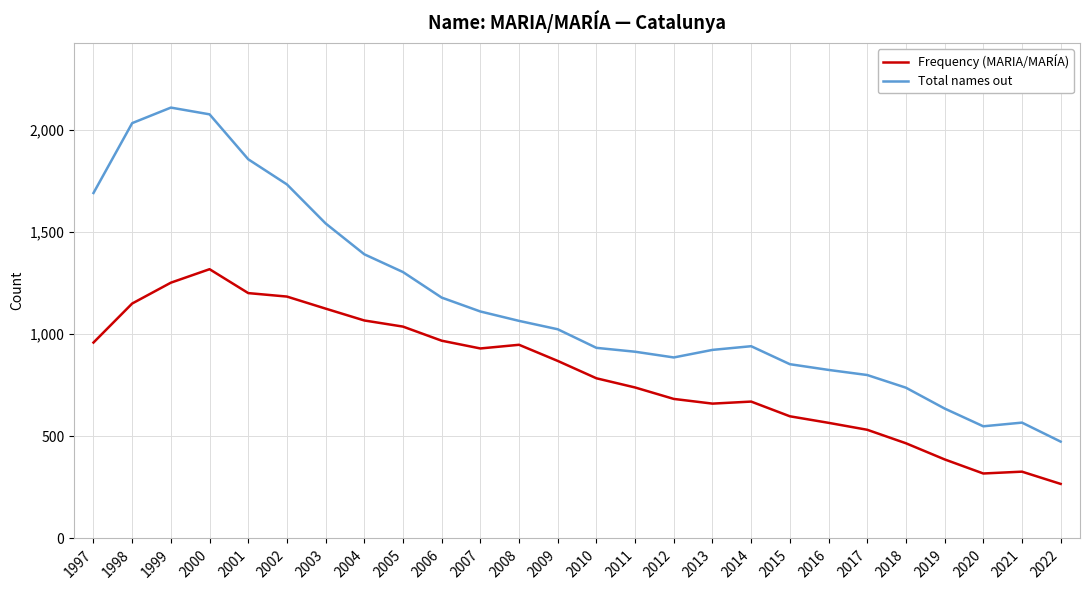

Which label corresponds to the largest value in the chart?

1999